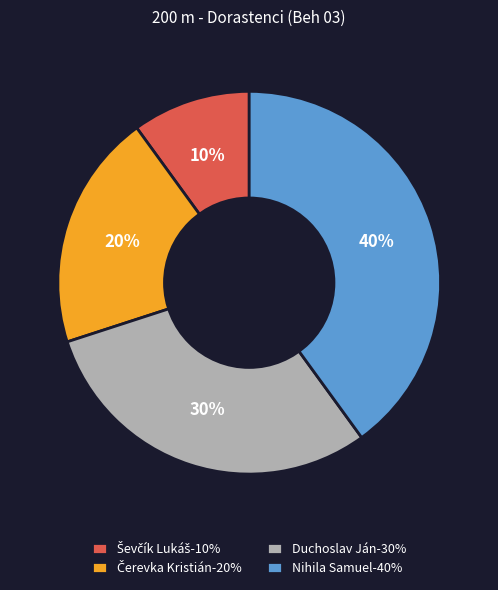

To the nearest percent, what is the average slice percentage?

25%